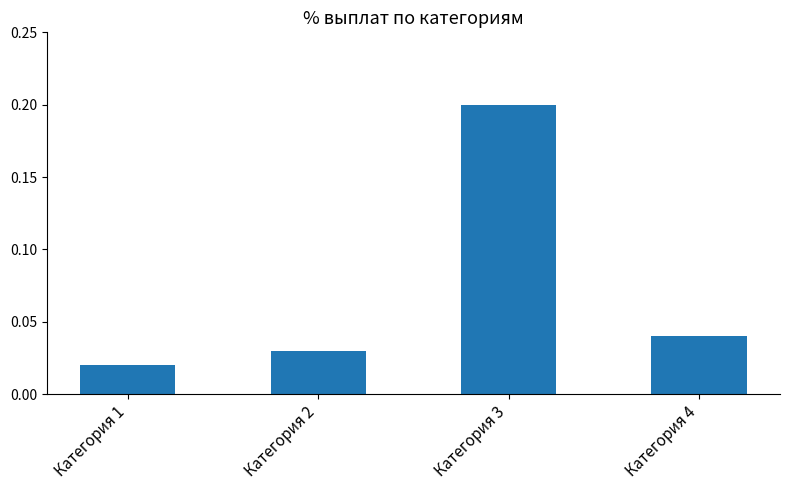

How many bars are there in total?

4